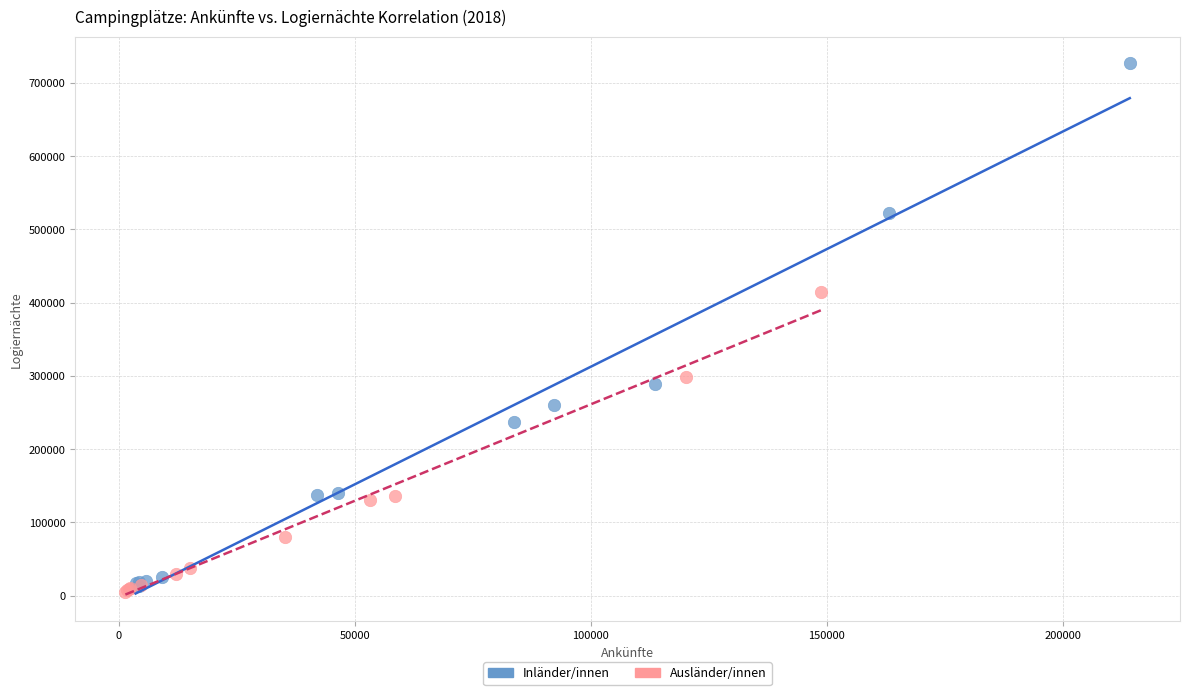

Which series has the widest spread of Y values?

Inländer/innen